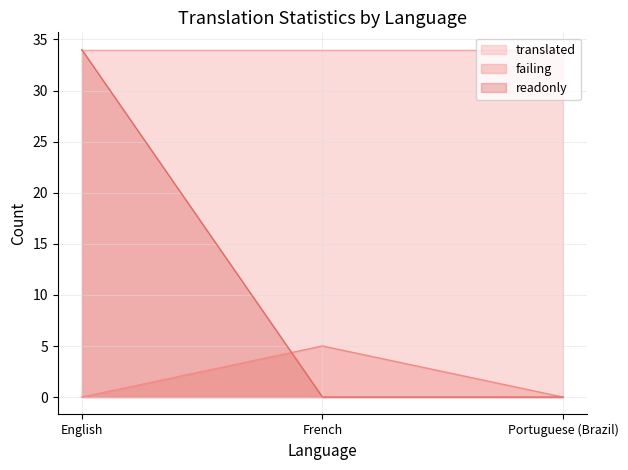

What is the average value of the readonly series?

11